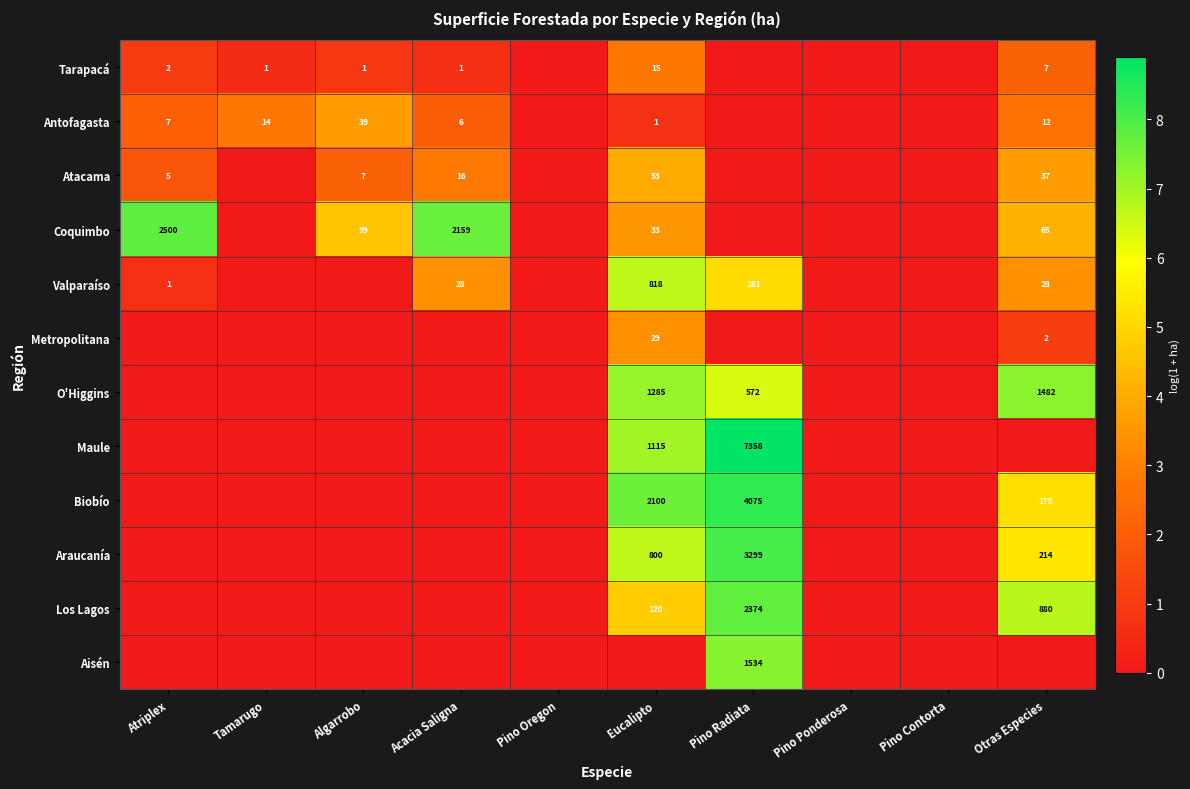

What is the difference between the Antofagasta values at Acacia Saligna and Otras Especies?

6